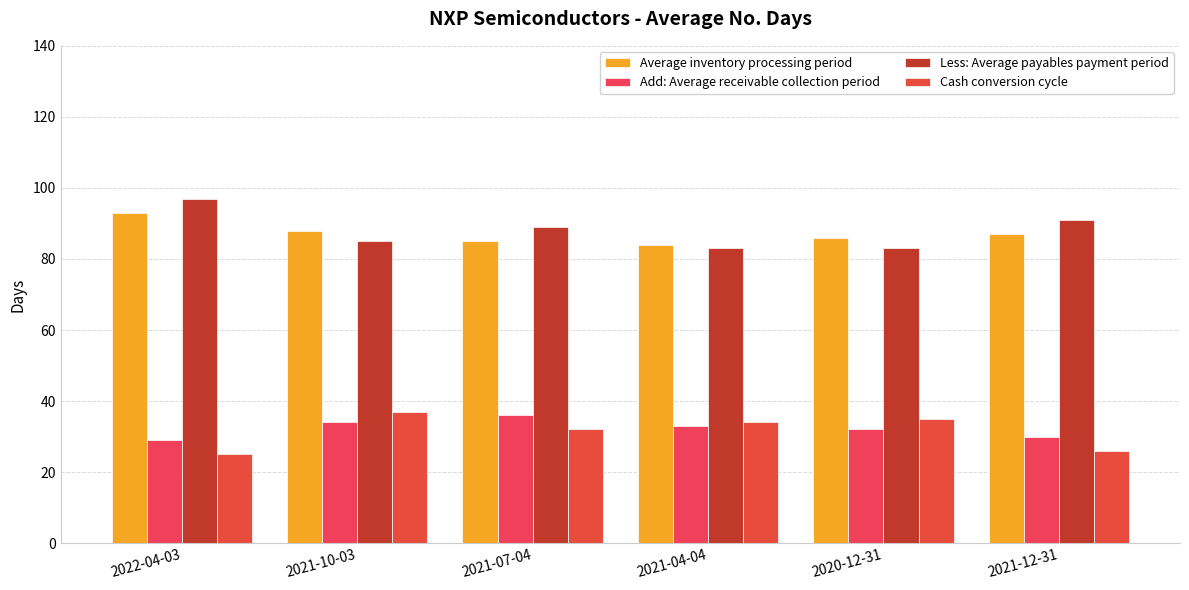

Is it true that Add: Average receivable collection period equals 29 at 2022-04-03?

True